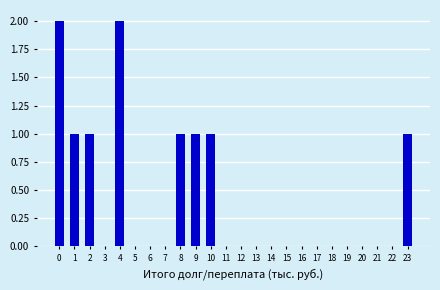

Reading right to left, extract all data points from this chart.

23=1	22=0	21=0	20=0	19=0	18=0	17=0	16=0	15=0	14=0	13=0	12=0	11=0	10=1	9=1	8=1	7=0	6=0	5=0	4=2	3=0	2=1	1=1	0=2